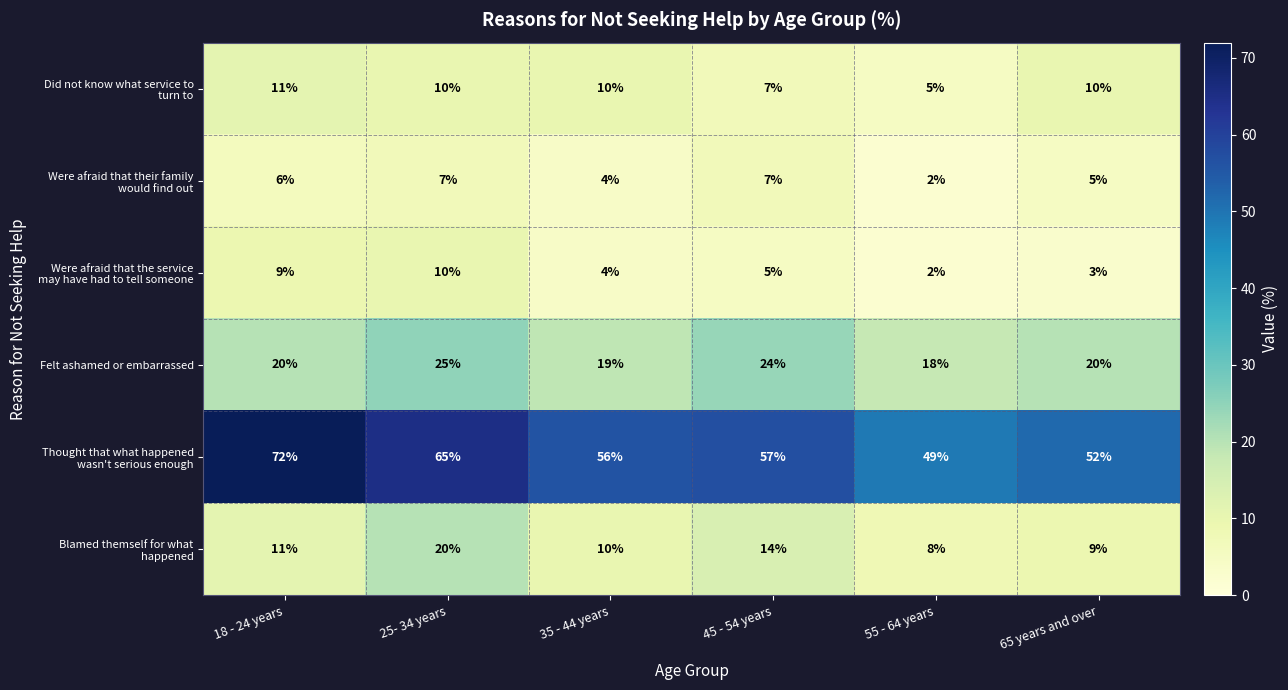

What is the sum of all Felt ashamed or embarrassed values?

126